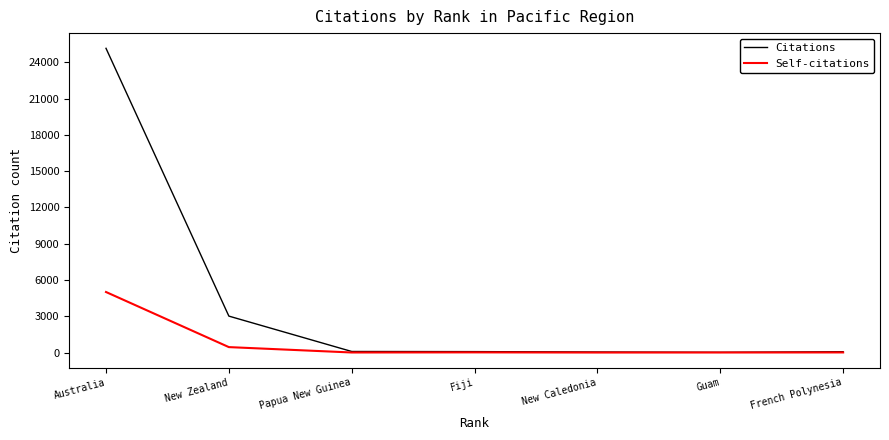

Does the chart have visible grid lines?

No